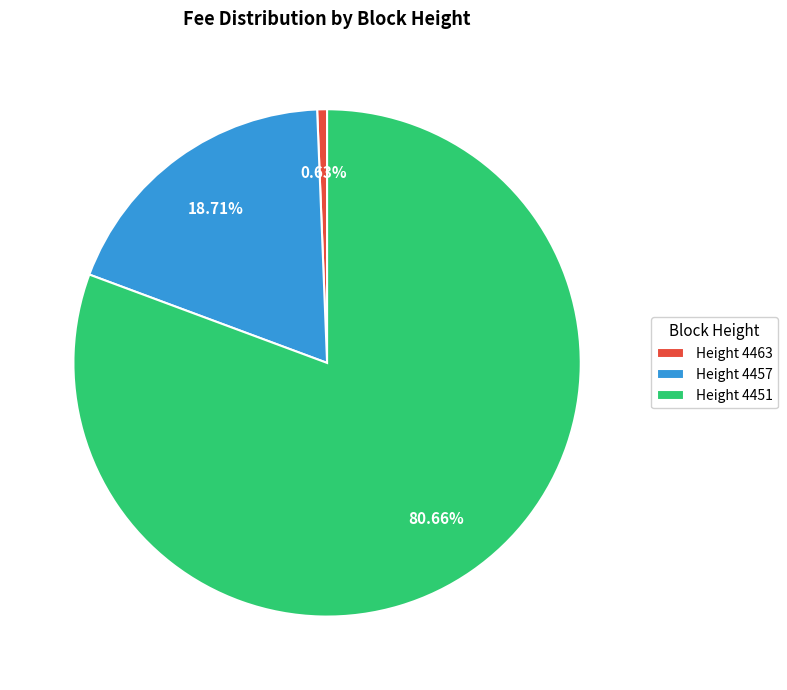

How many slices are in this pie chart?

3